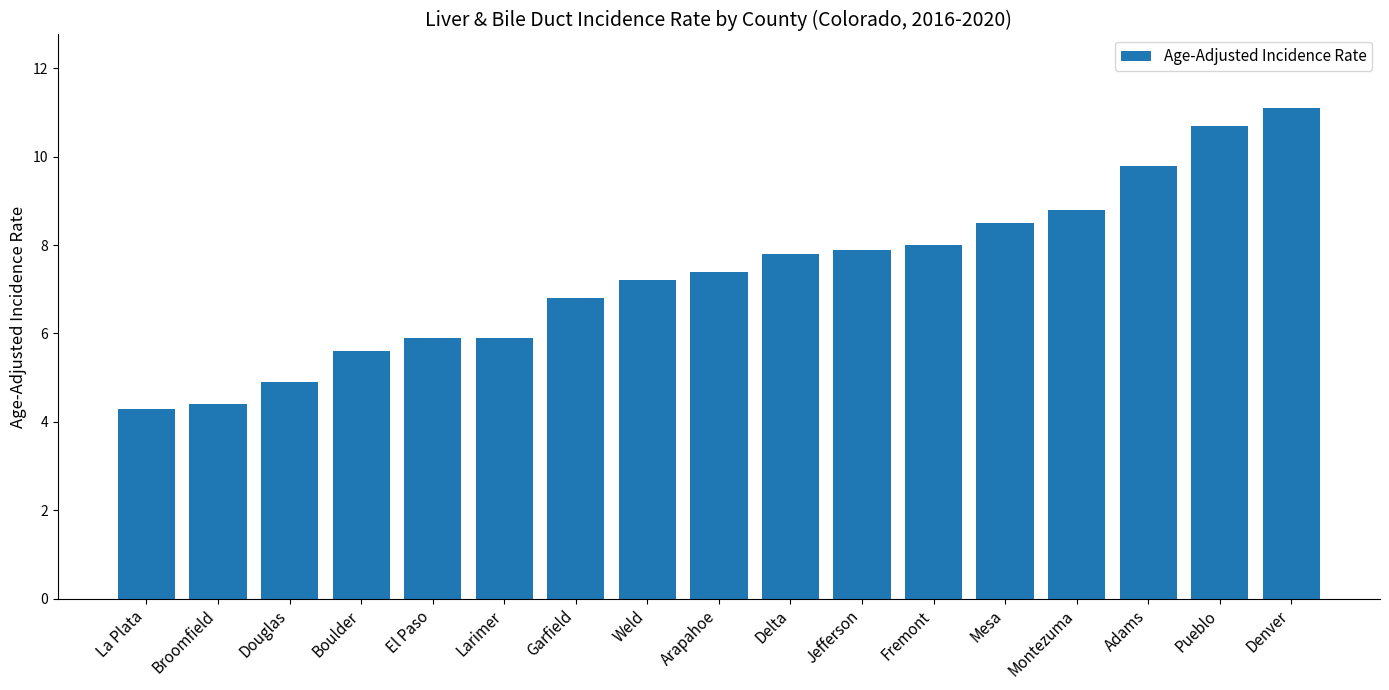

Is it true that the value at Arapahoe is 13.1?

False